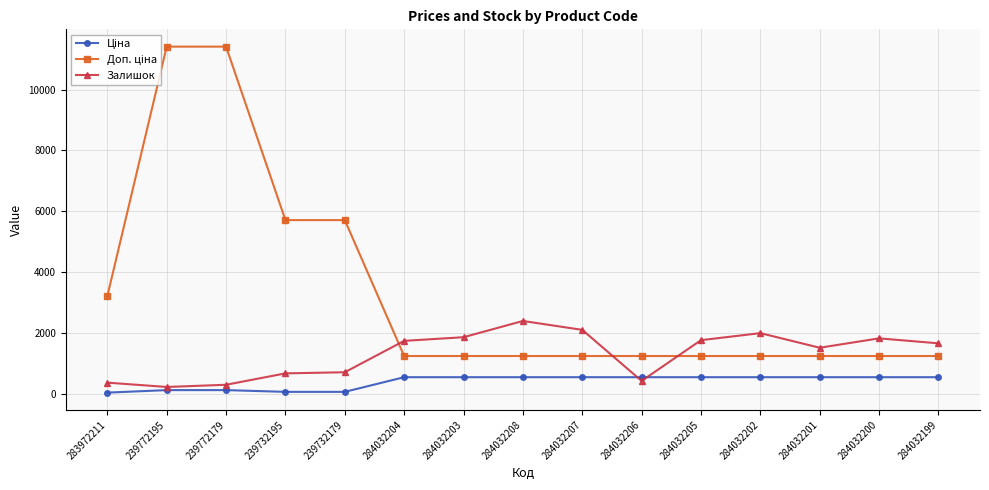

The Залишок series shows 486.0 at 284032207. True or false?

False